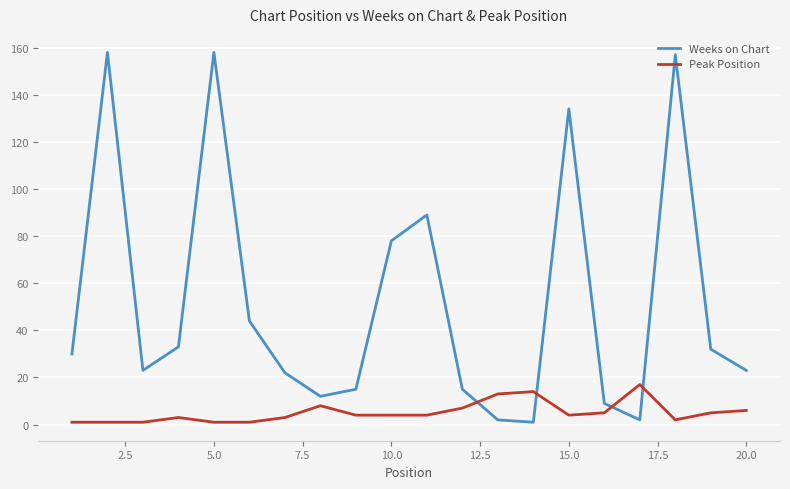

True or false: Weeks on Chart and Peak Position intersect in this chart.

True